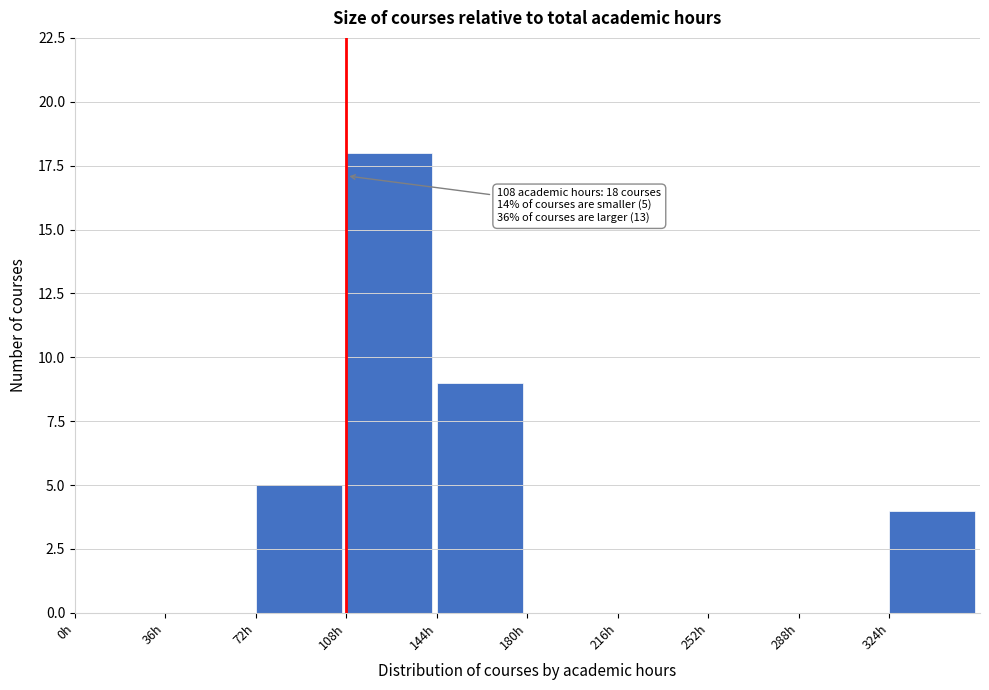

Which range on the x-axis has the tallest bar?

108 to 144